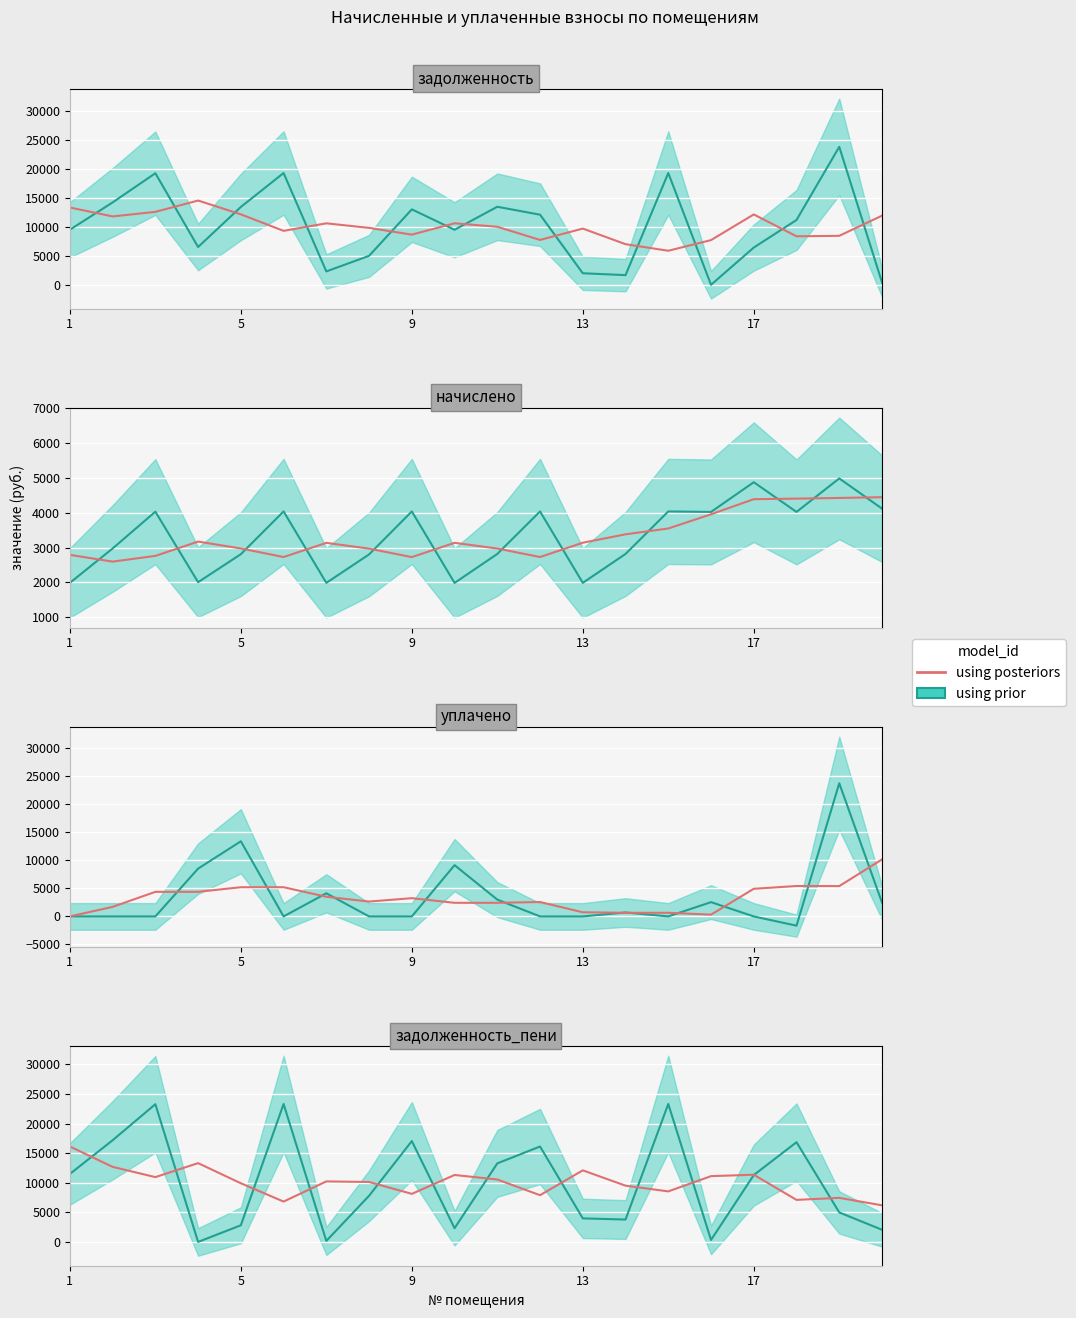

Is it true that the value at 17 is 11349.3?

True